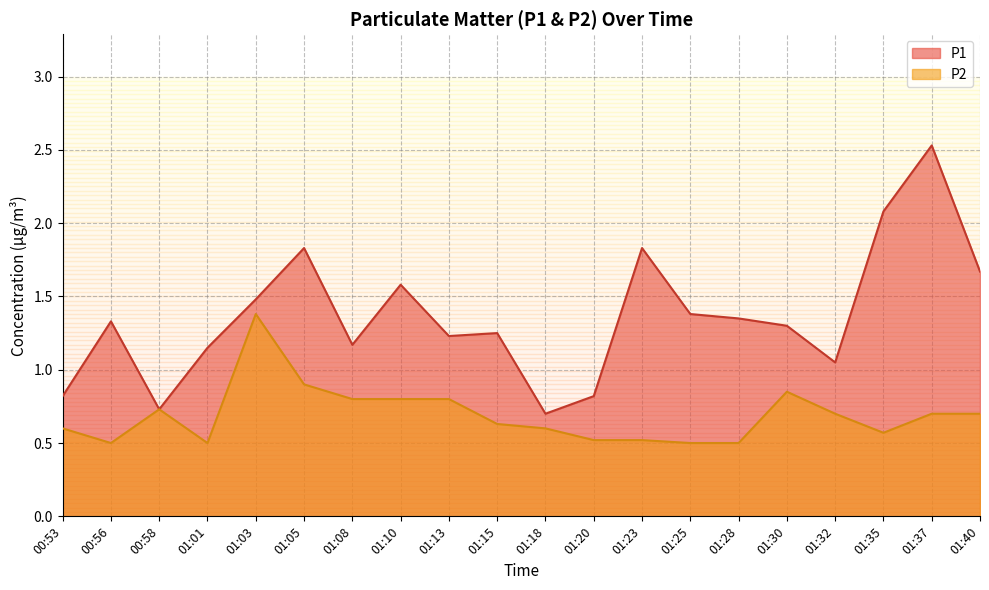

What is the total value across all series at 01:23?

2.4